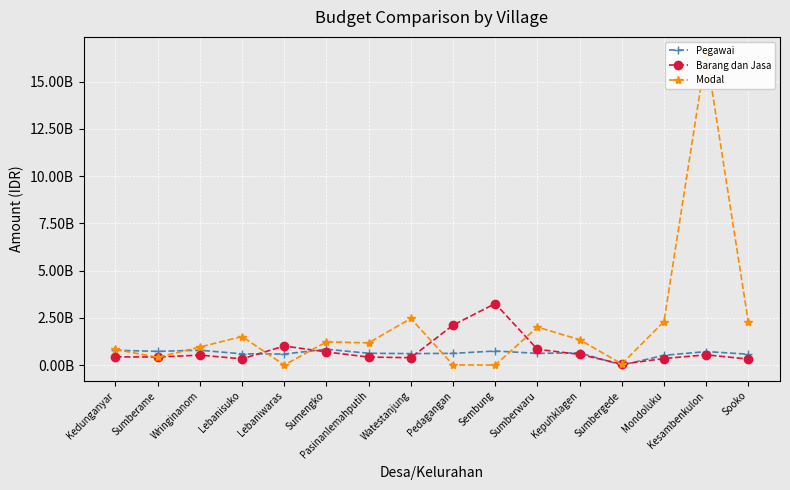

The Pegawai series shows 626005280 at Pasinanlemahputih. True or false?

True